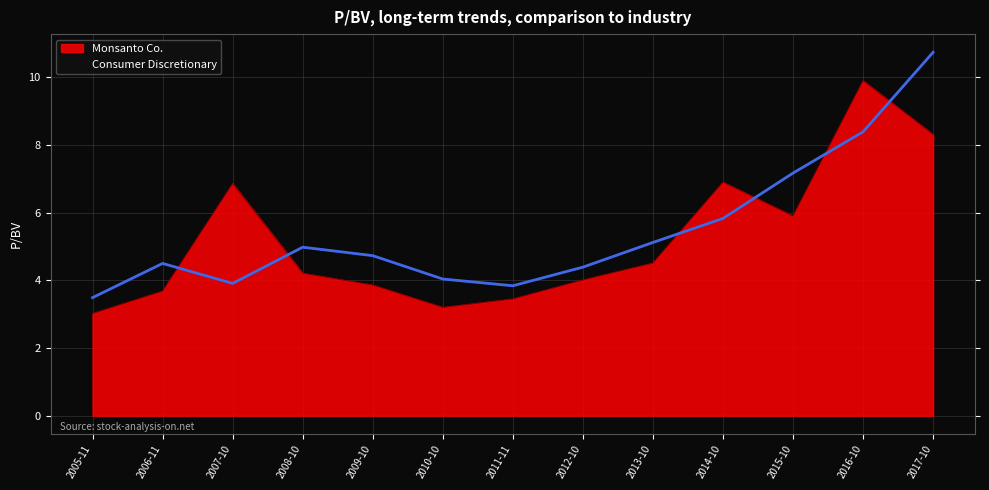

What is the total value across all series at 2006-11?

8.2